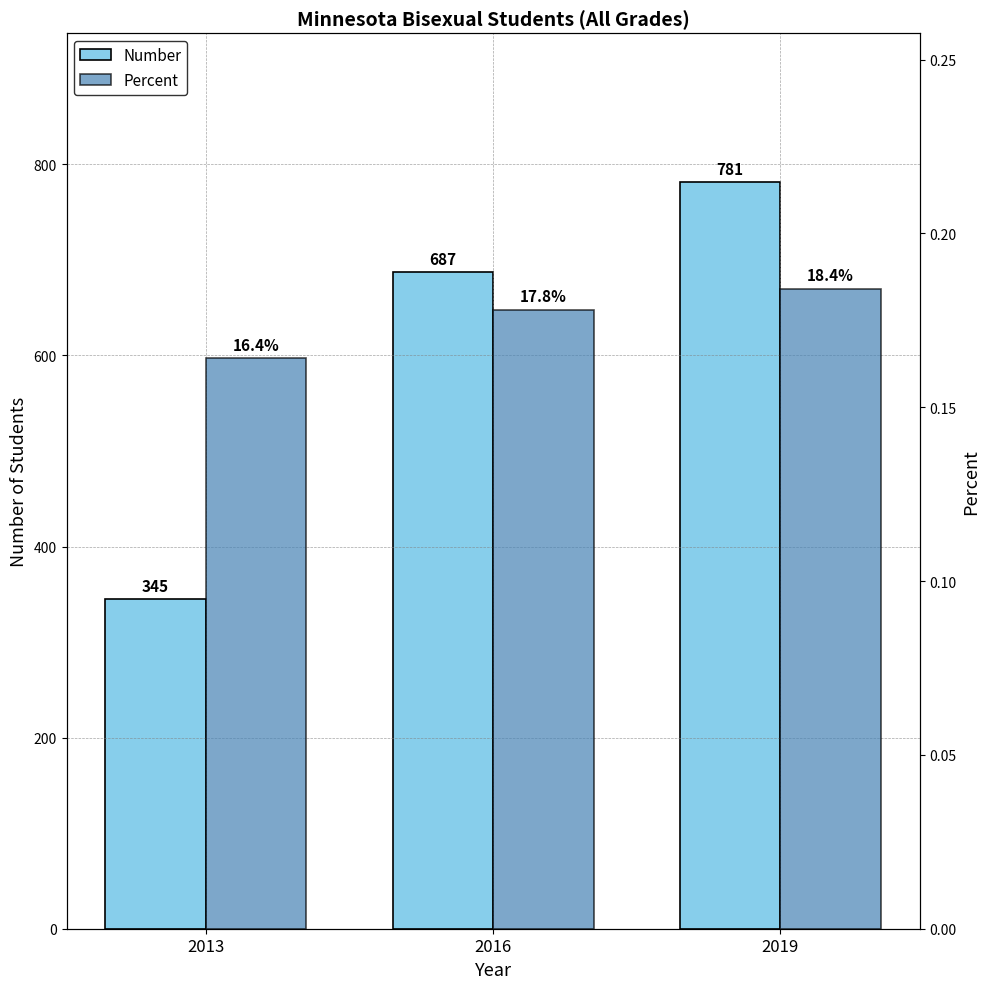

Reading left to right, extract all data points from this chart.

Number: 345.0	687.0	781.0
Percent: 0.2	0.2	0.2